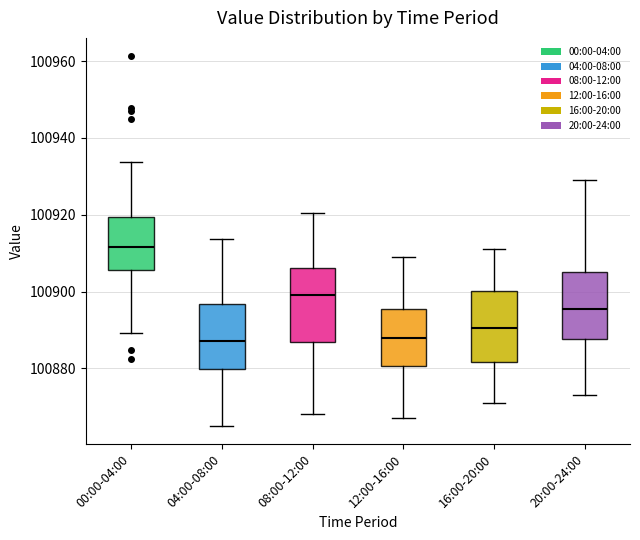

Reading left to right, read every box against the y-axis: the position of its median line, the range the box covers, and the ends of its whiskers. The values are not printed on the chart, so give them approximately, as read against the axis.

00:00-04:00: median 100912, box 100906 to 100920, whiskers 100890 to 100934
04:00-08:00: median 100888, box 100880 to 100896, whiskers 100866 to 100914
08:00-12:00: median 100900, box 100886 to 100906, whiskers 100868 to 100920
12:00-16:00: median 100888, box 100880 to 100896, whiskers 100868 to 100910
16:00-20:00: median 100890, box 100882 to 100900, whiskers 100872 to 100912
20:00-24:00: median 100896, box 100888 to 100906, whiskers 100874 to 100930